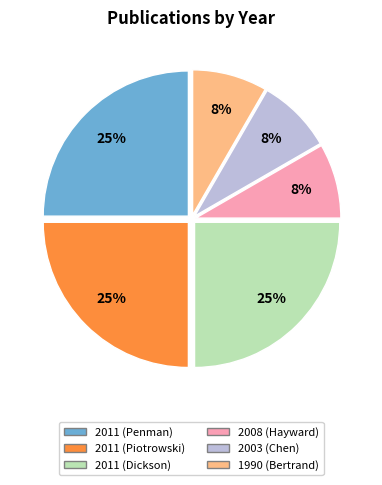

To the nearest percent, what is the average slice percentage?

17%